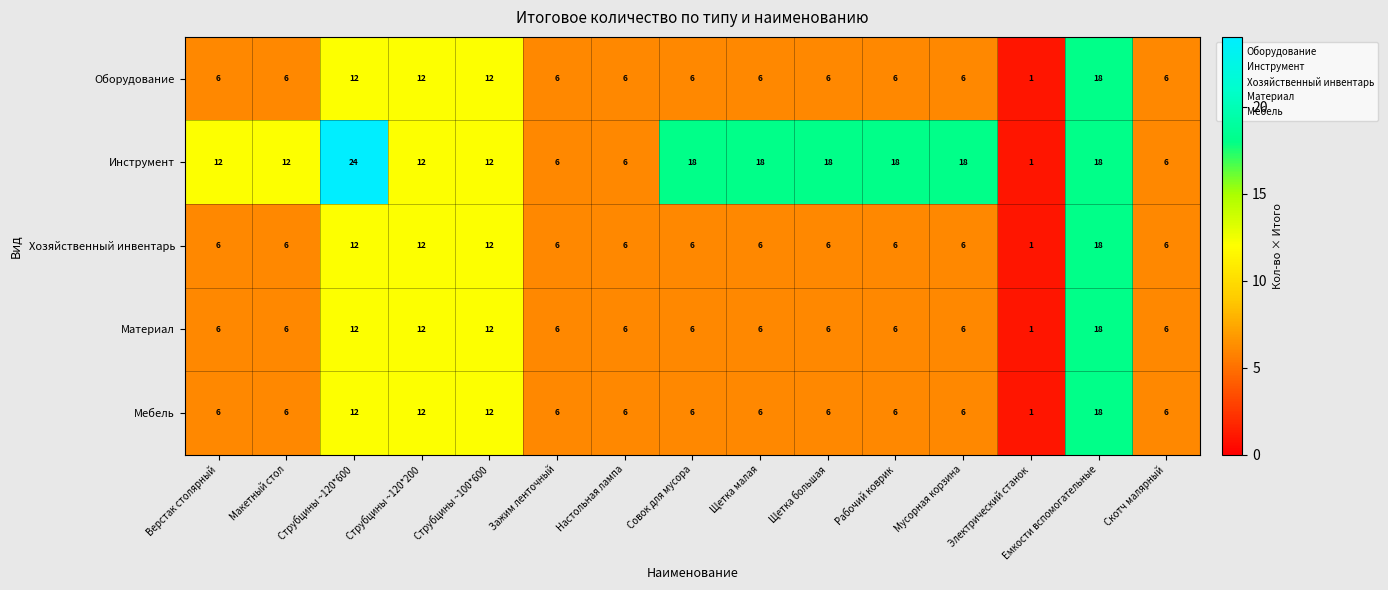

What is the difference between the Хозяйственный инвентарь values at Емкости вспомогательные and Настольная лампа?

12